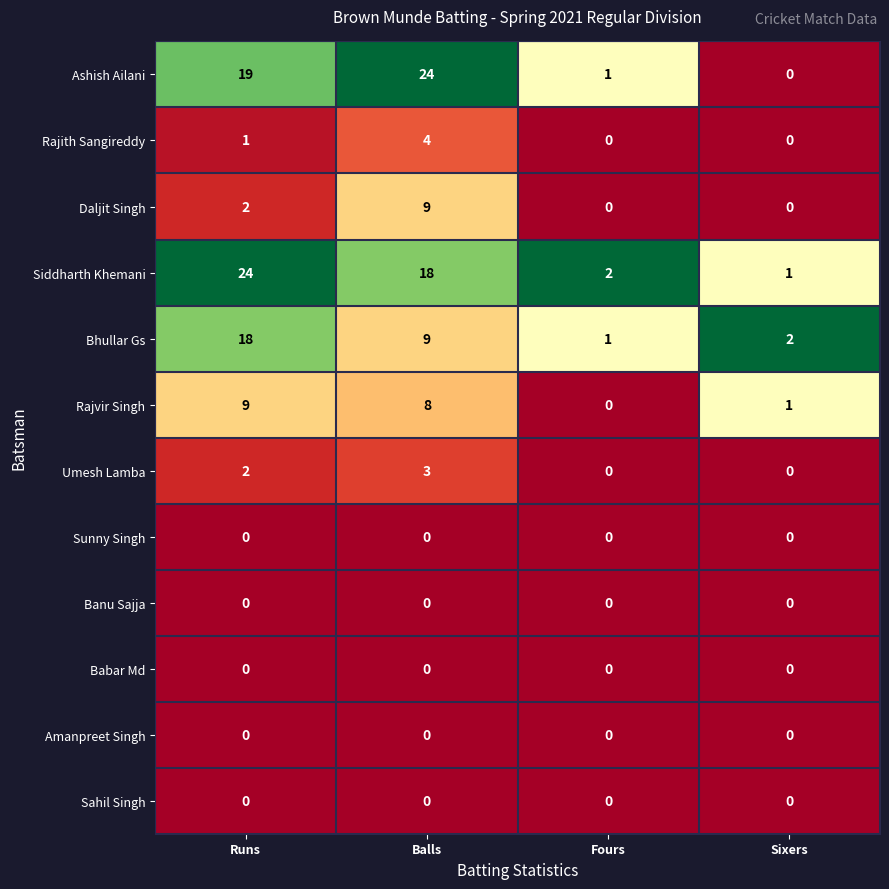

Which series has the widest spread of values?

Ashish Ailani